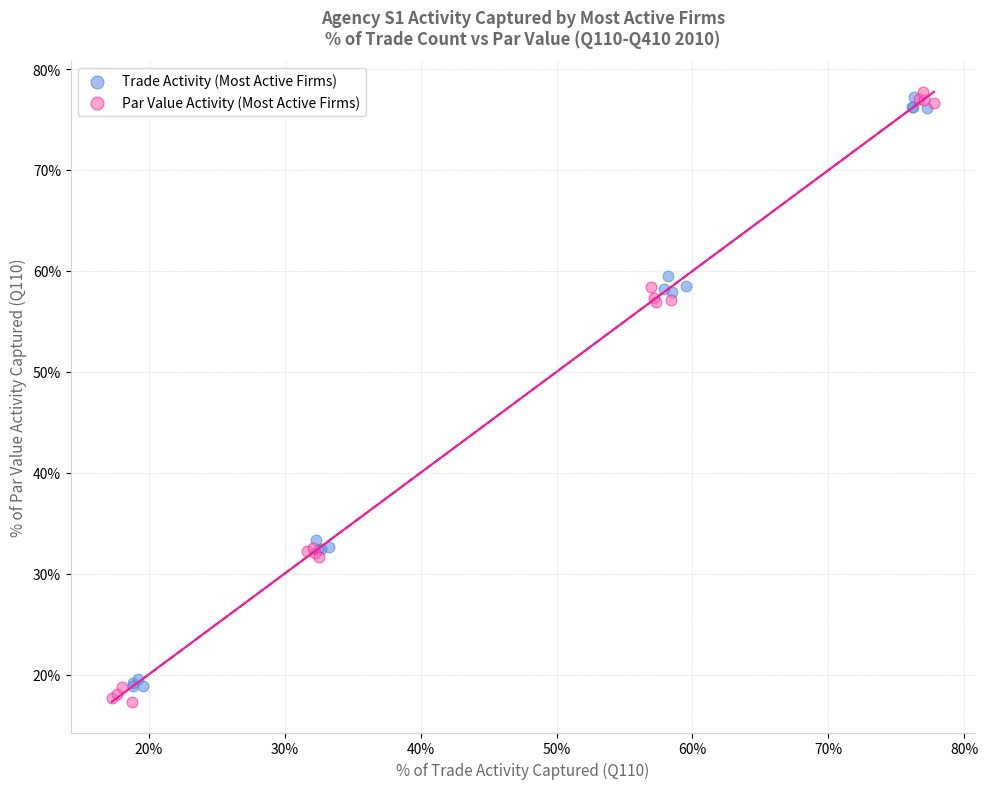

Which series contains the highest Y value?

Par Value Activity (Most Active Firms)